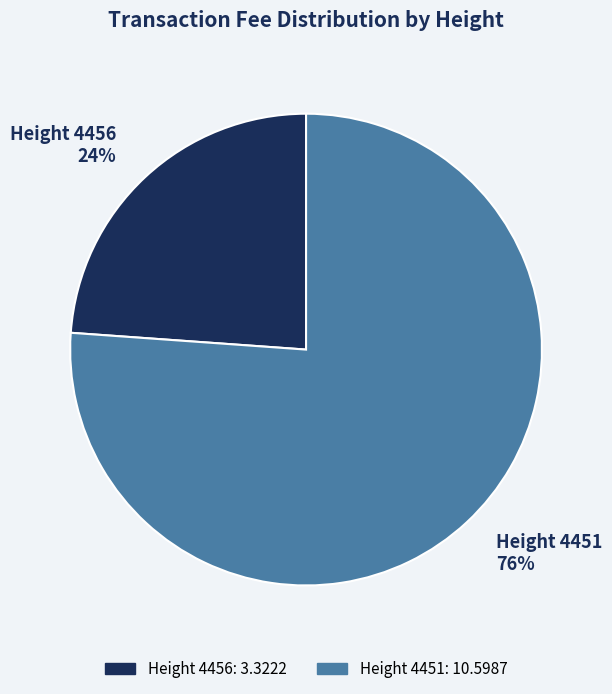

Does Height 4456 represent more than half of the total?

No